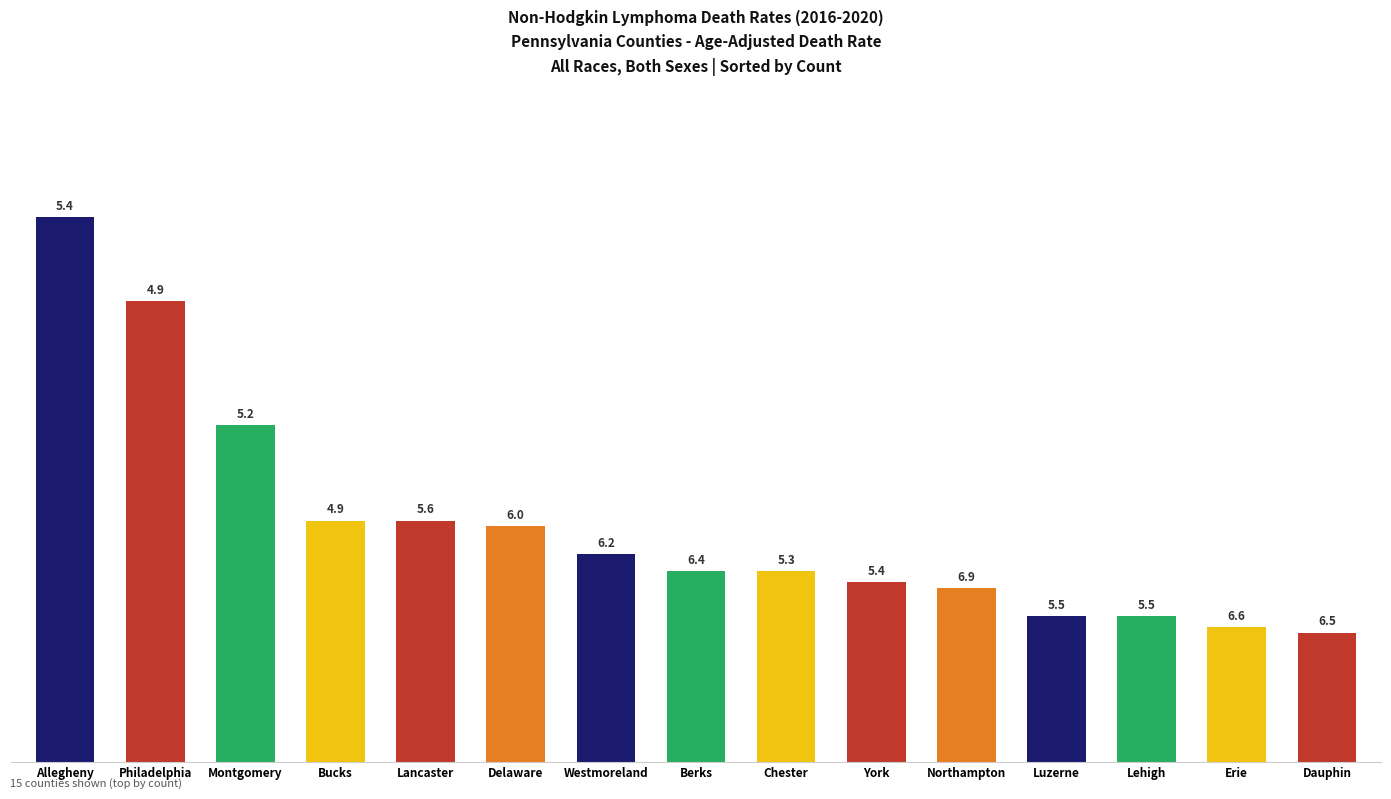

Are the bars horizontal?

No